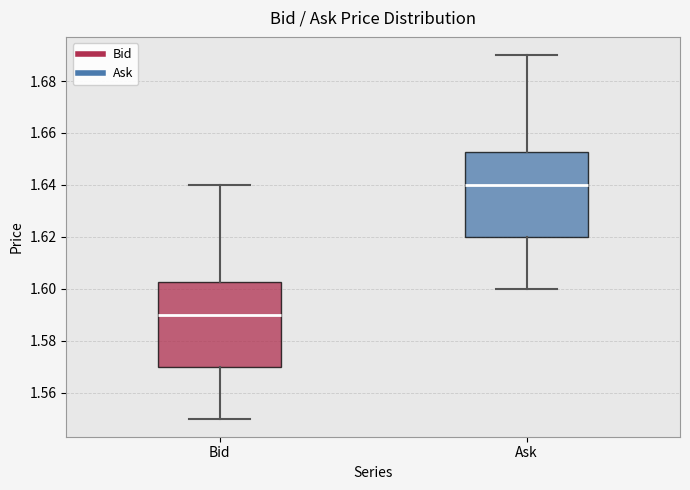

Where is the lower edge of the box for Ask on the y-axis? The values are not printed on the chart, so give them approximately, as read against the axis.

1.620